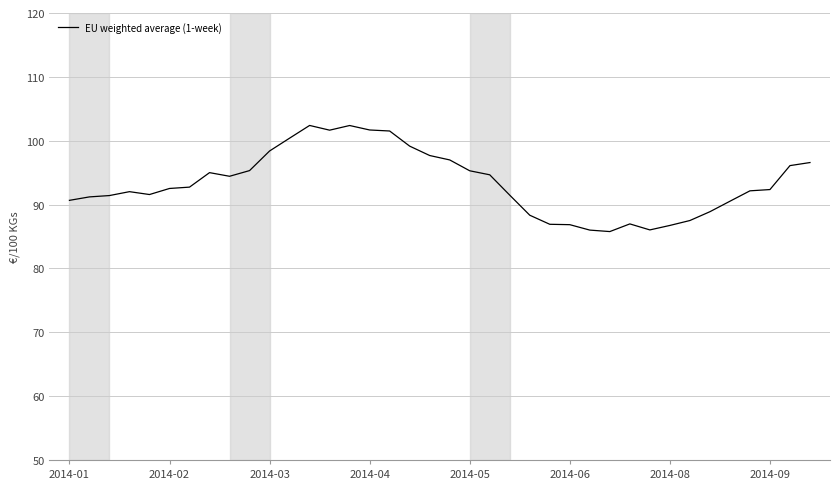

What is the difference between the maximum and minimum values?

16.6